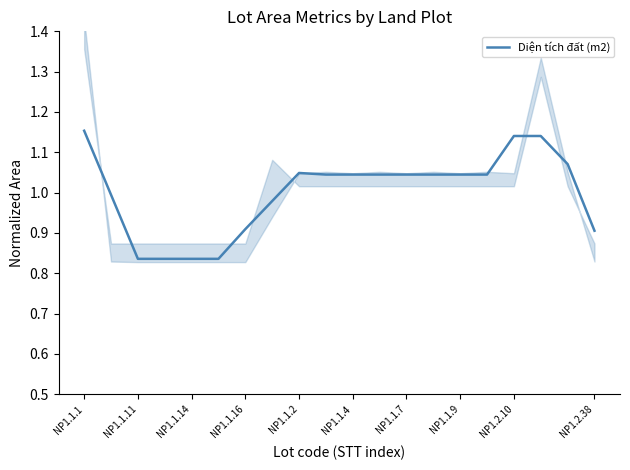

What is the greatest value displayed?

1.2